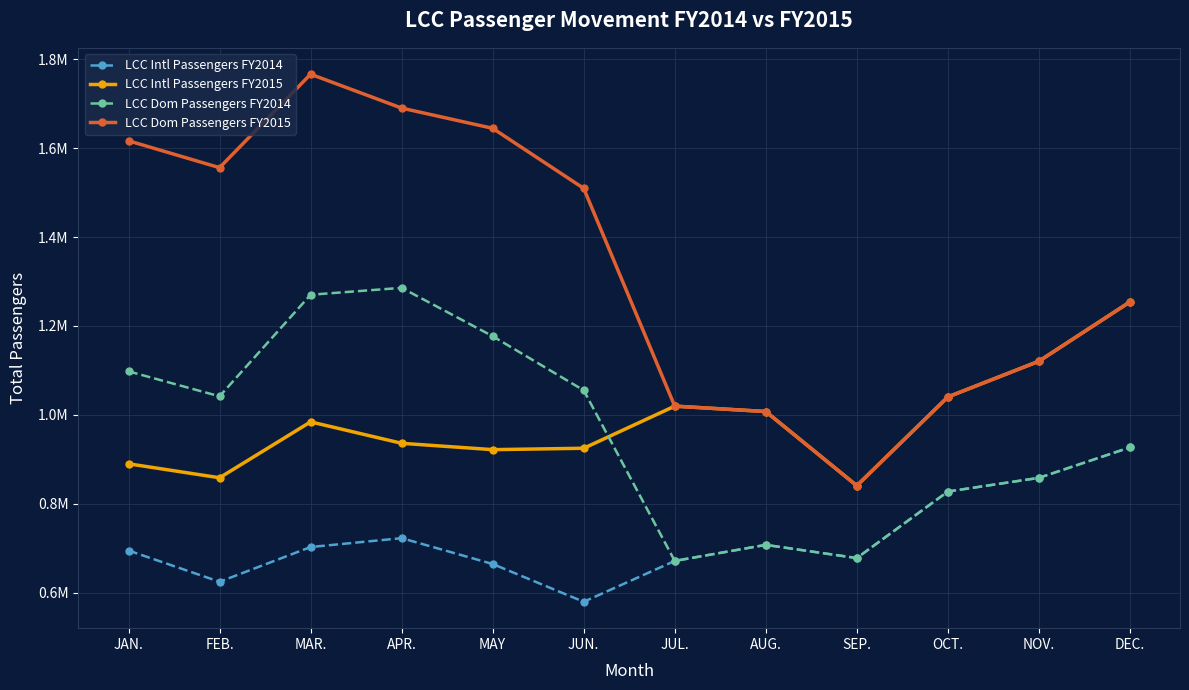

Read the LCC Intl Passengers FY2014 value at MAY.

0.7